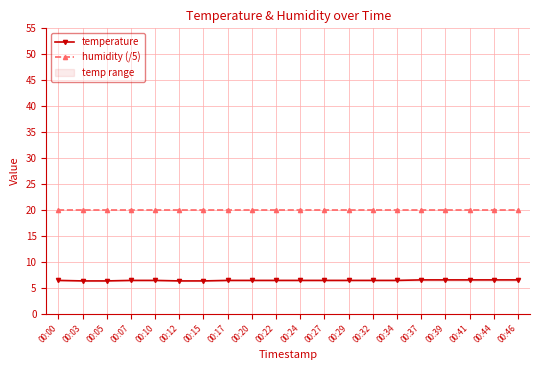

True or false: temperature has more than 0 points higher than both neighbors.

False